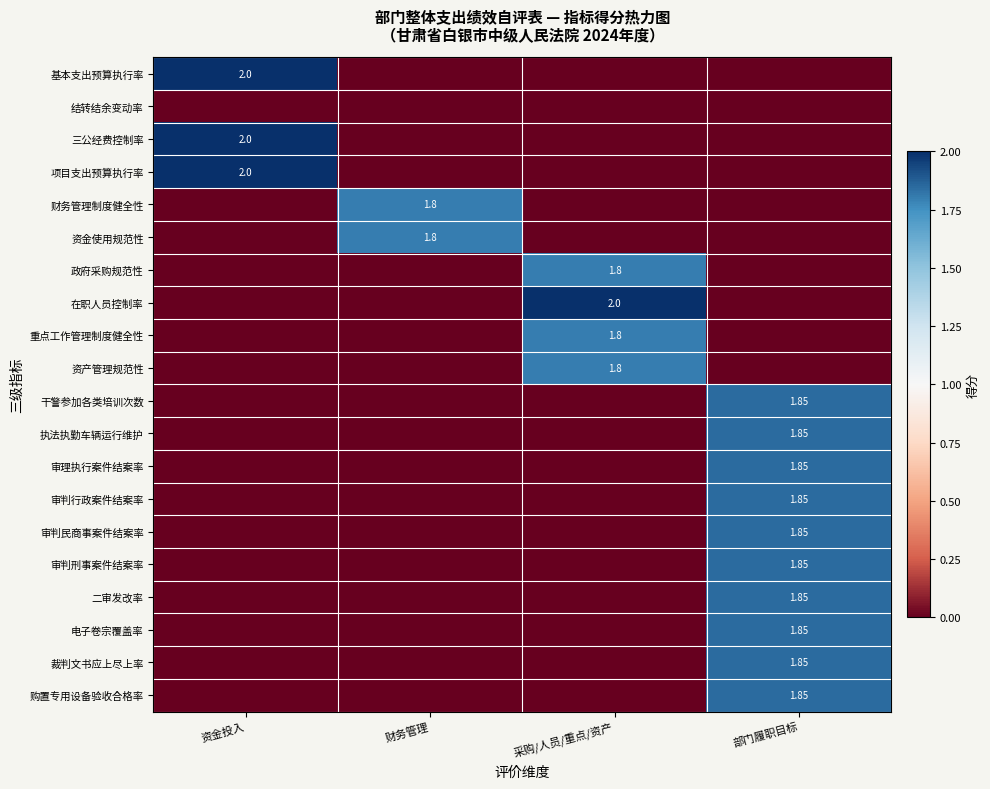

What is the average value of the 项目支出预算执行率 series?

0.5